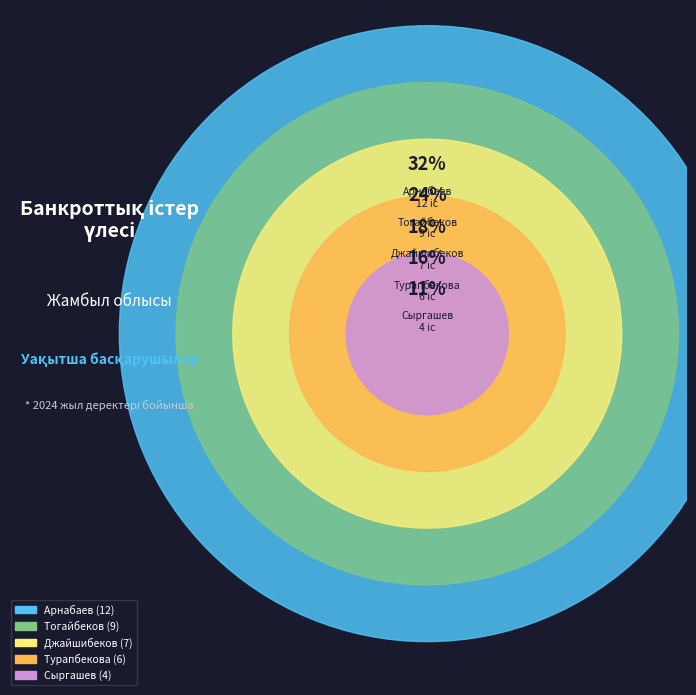

Do Турапбекова Сагира Калмуханбетовна and Джайшибеков Джексенбек Абдубекович together represent more than half of the pie?

No